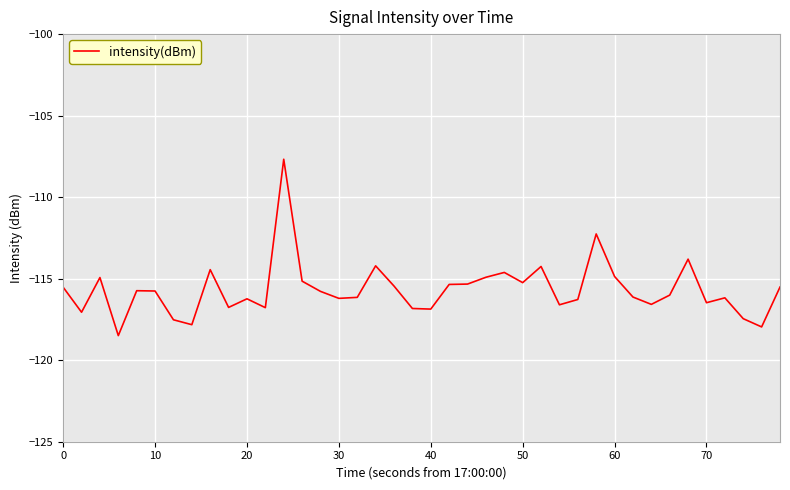

What is the difference between the maximum and minimum values?

10.8